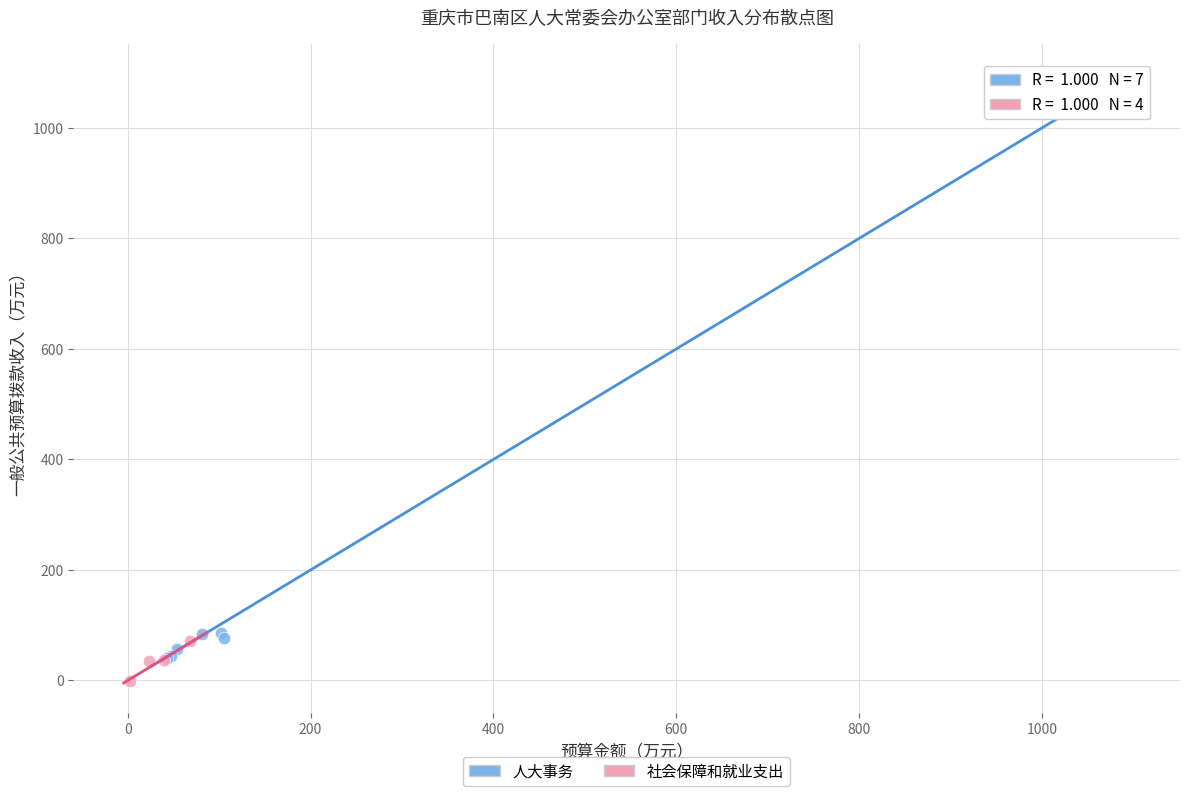

Which series reaches the maximum Y coordinate?

人大事务